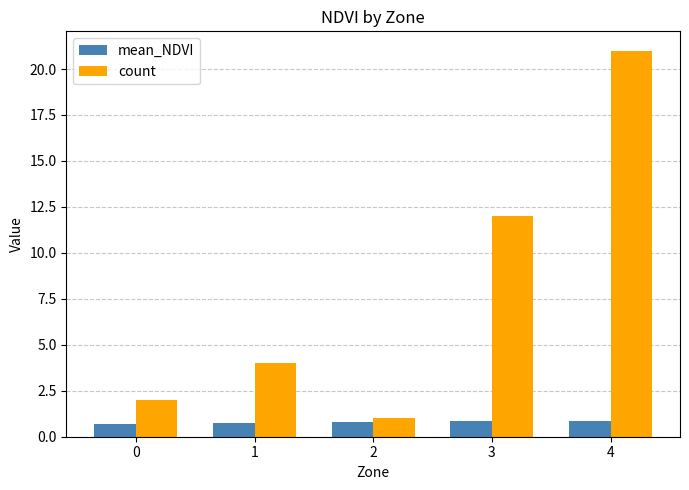

What is the highest value of the count series?

21.0